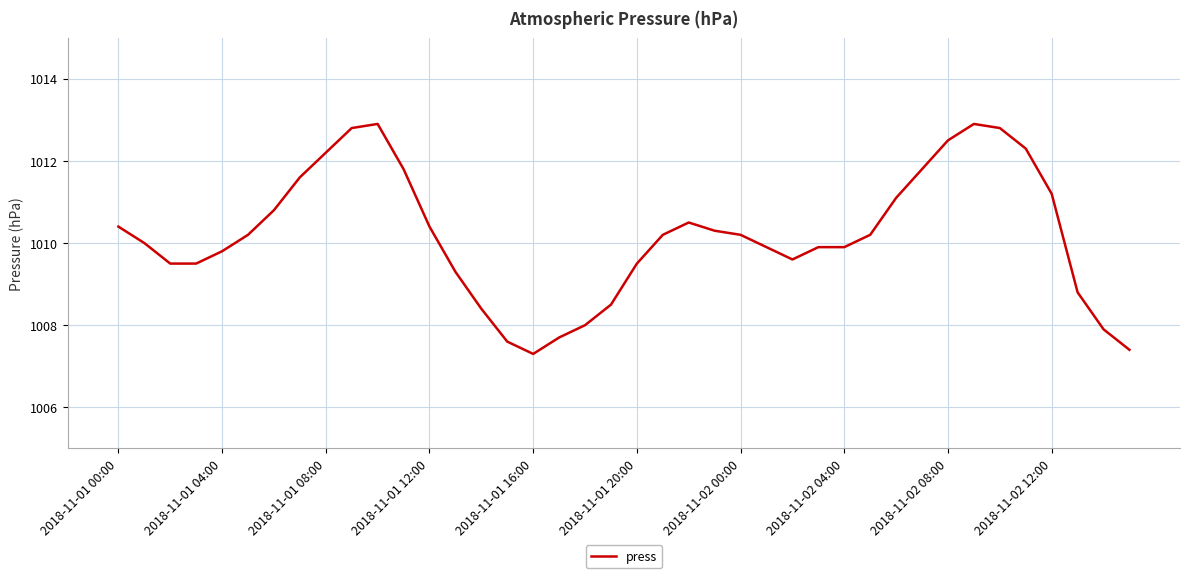

What is the greatest value displayed?

1012.9